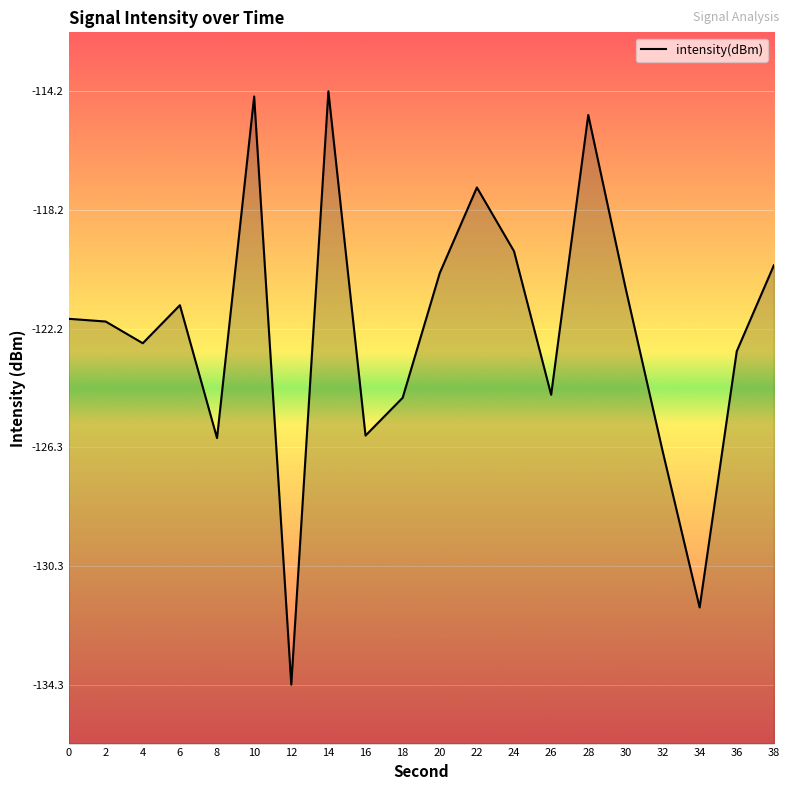

The value at 18 is -169.8. True or false?

False